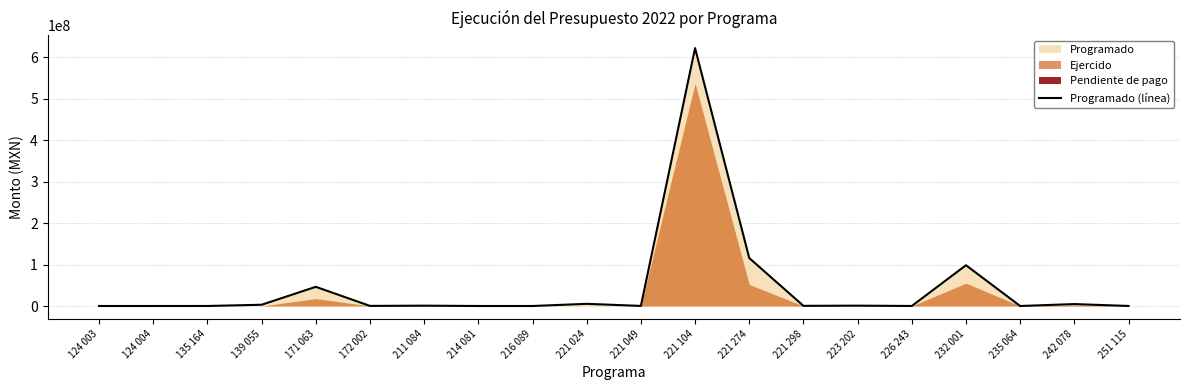

The value at 251 115 is 29403.2. True or false?

False